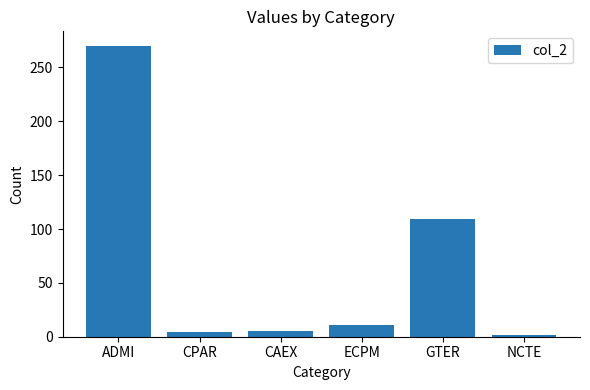

What is the label of the 1st bar from the right?

NCTE